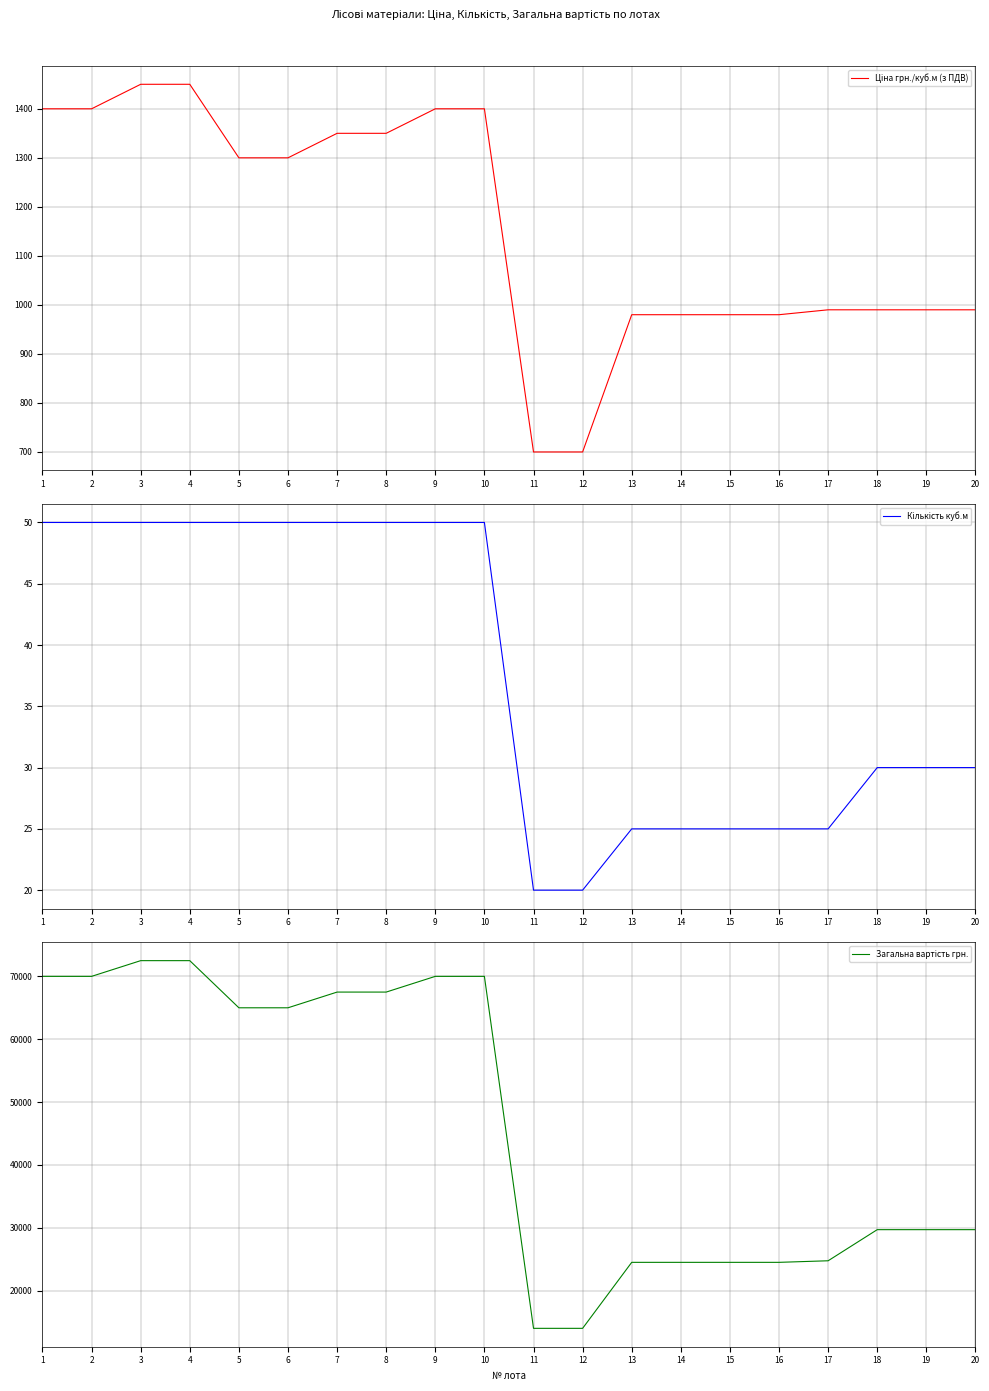

What is the difference between the maximum and minimum values in the Ціна грн./куб.м (з ПДВ) series?

750